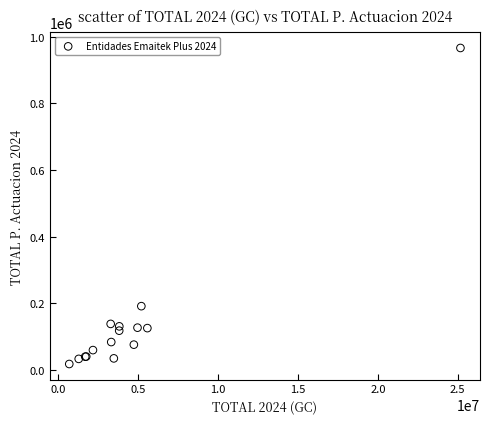

What Y value in the scatter plot is closest to 492349?

191931.5